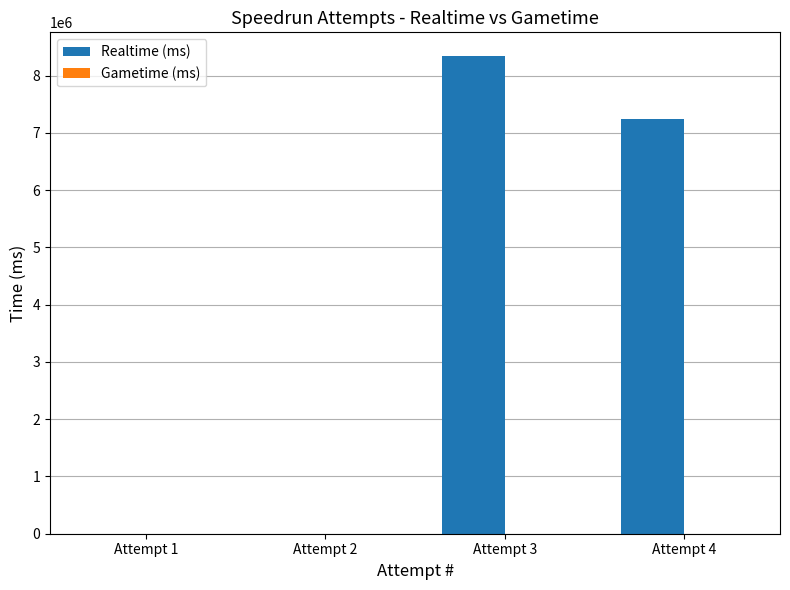

What is the sum of all values?

15572106